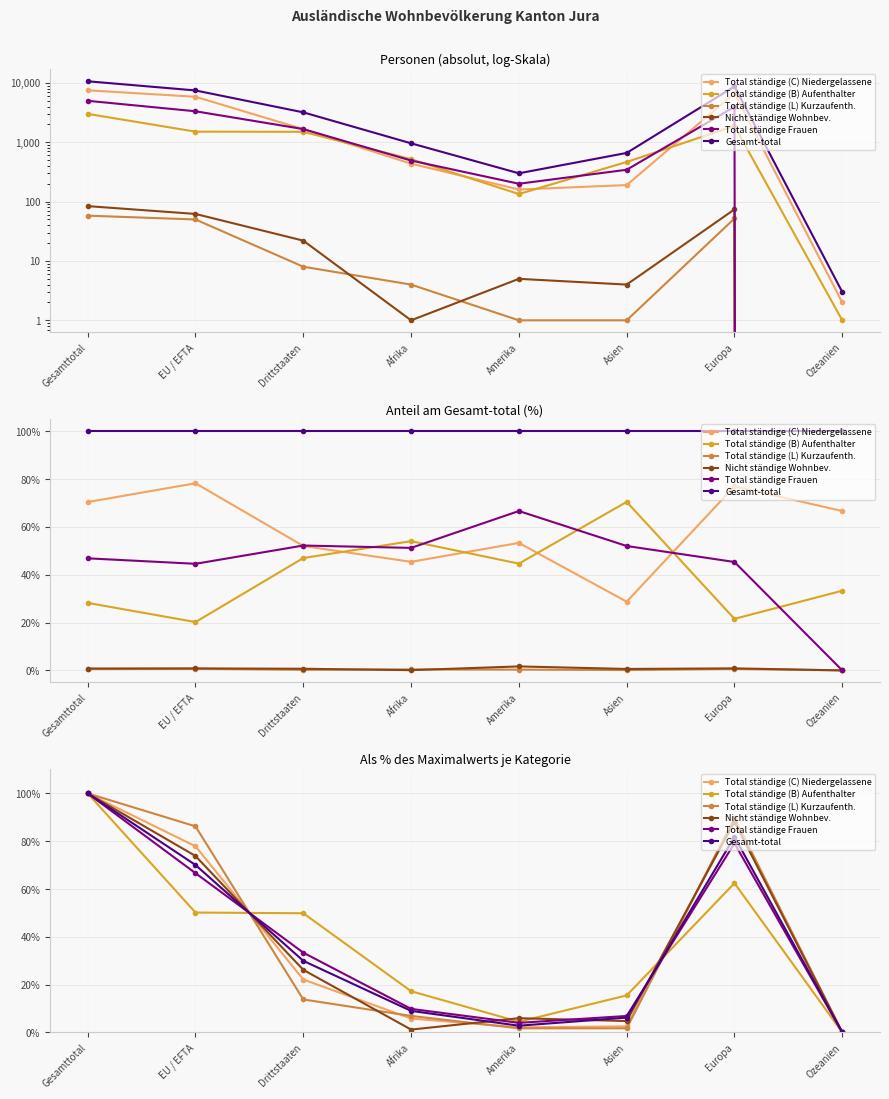

Between Afrika and Asien, which series saw the biggest shift?

Total ständige (L) Kurzaufenth.